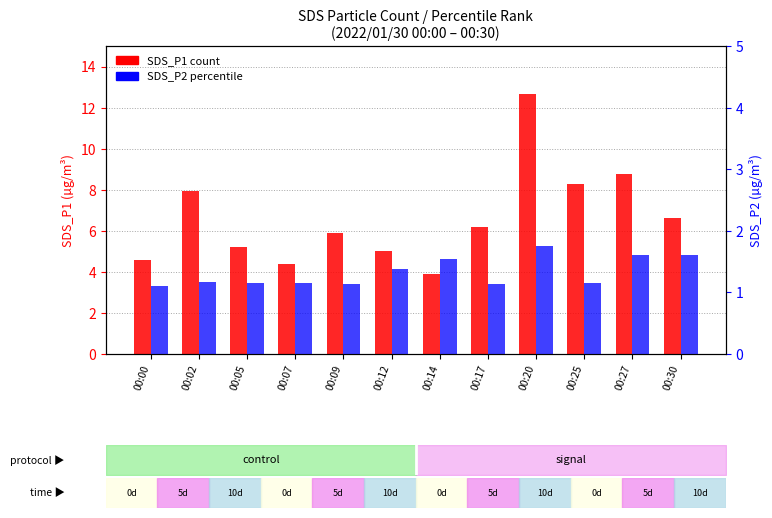

What are all the series names shown in the legend?

SDS_P1, SDS_P2